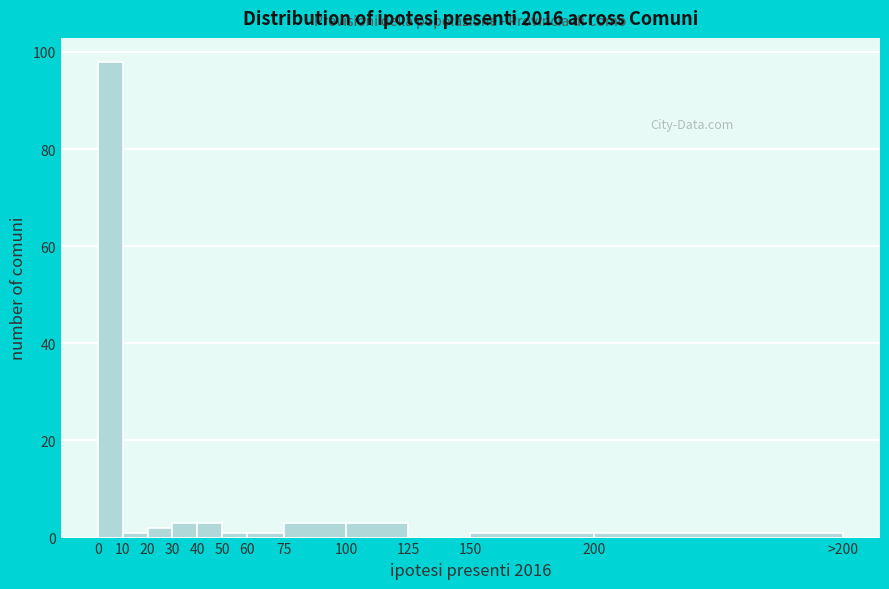

Reading left to right, what are all the values shown in this chart?

0=98	10=1	20=2	30=3	40=3	50=1	60=1	75=3	100=3	125=0	150=1	200=1